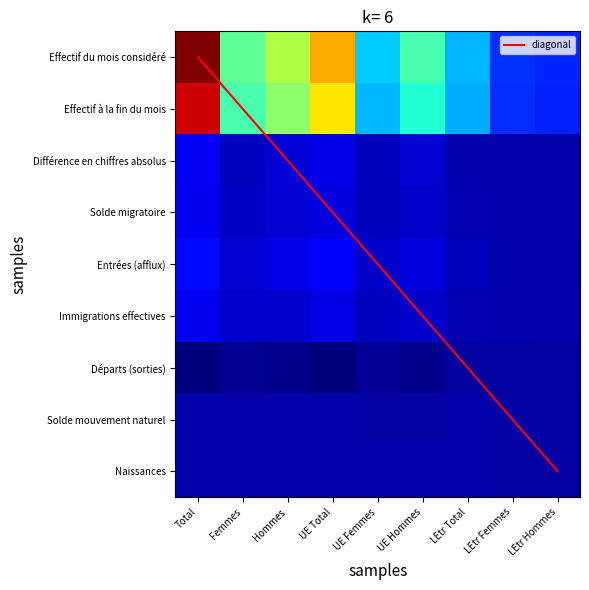

At Hommes, list the series in order from largest to smallest.

Effectif du mois considéré, Effectif à la fin du mois, Entrées (afflux), Différence en chiffres absolus, Solde migratoire, Immigrations effectives, Naissances, Solde mouvement naturel, diagonal, Départs (sorties)